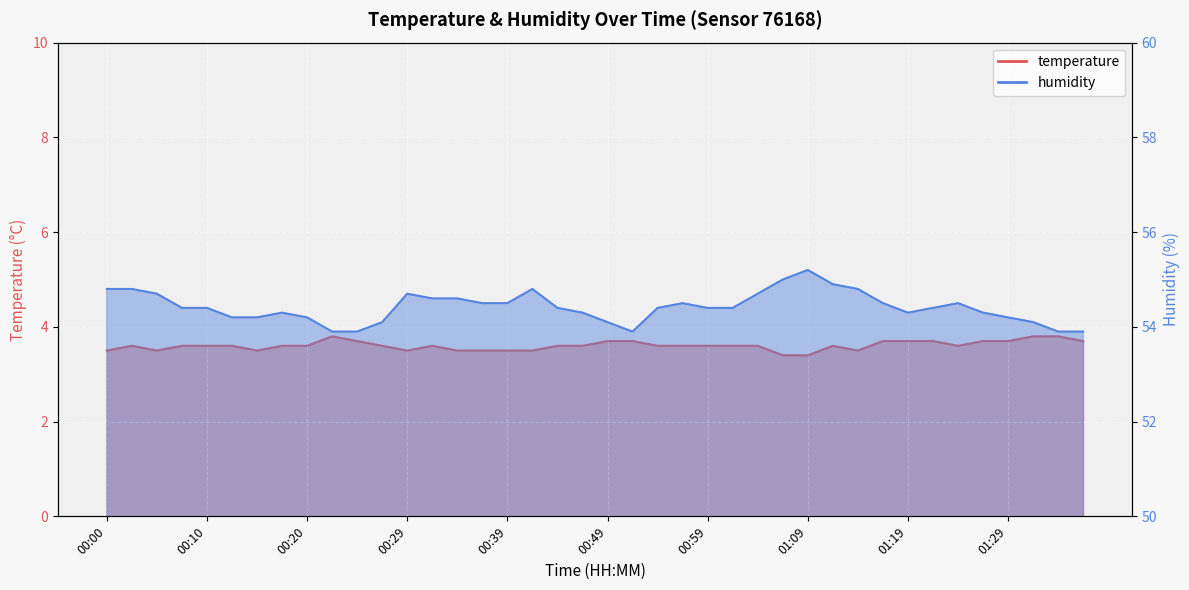

True or false: humidity and temperature intersect in this chart.

False